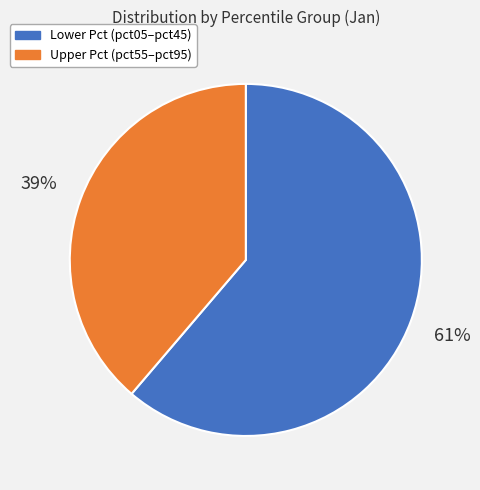

To the nearest percent, what is the difference between the largest and smallest slice percentages?

22%